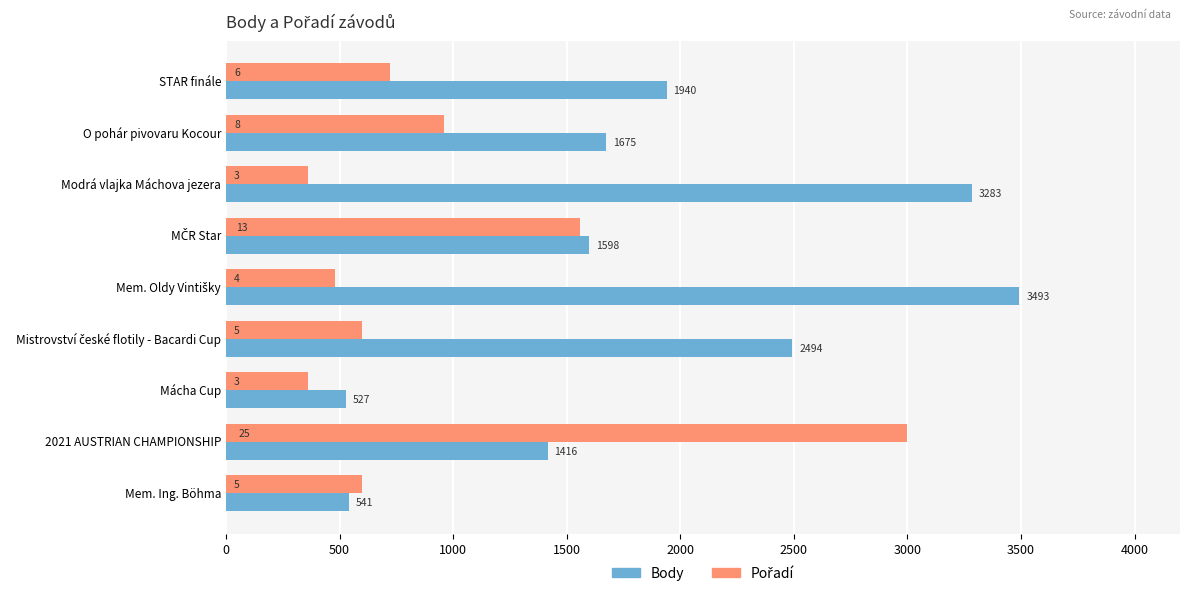

What is the lowest value of the Body series?

527